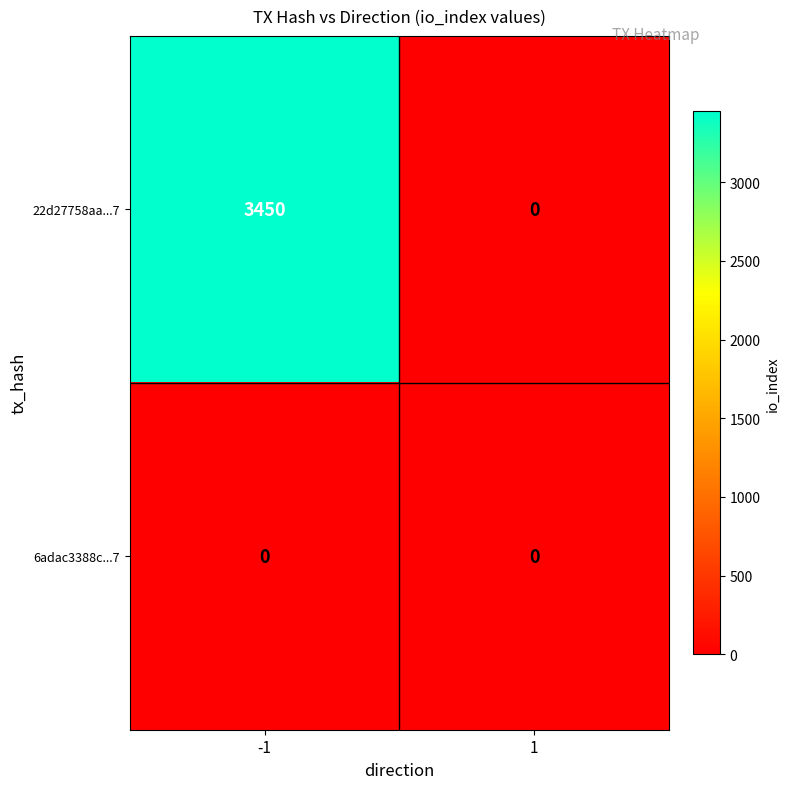

Reading left to right, extract all data points from this chart.

22d27758aa...7: 3450	0
6adac3388c...7: 0	0